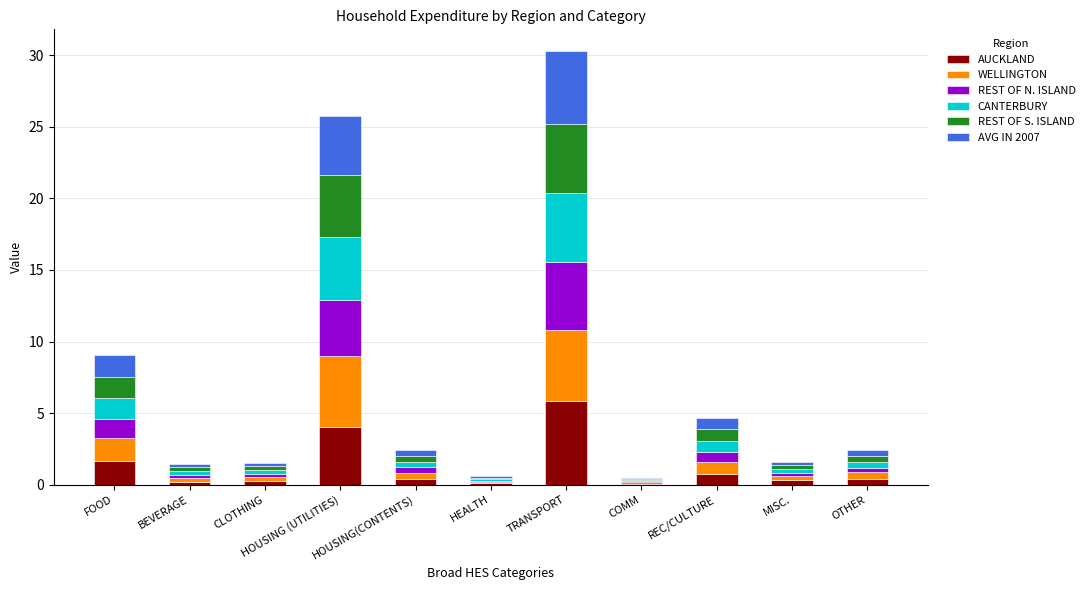

What is the total value across all series at HOUSING (UTILITIES)?

25.8